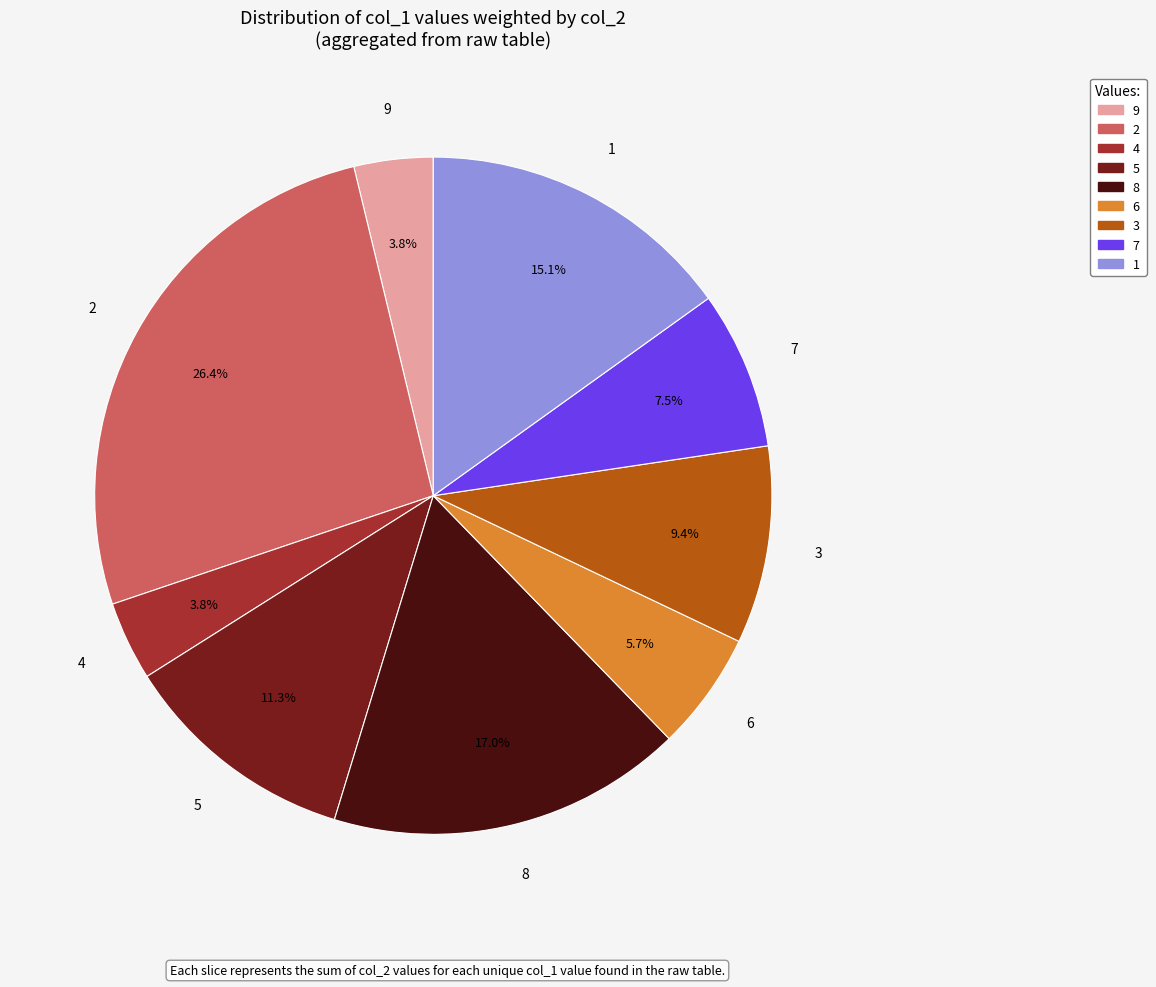

Does any single category account for the majority?

No